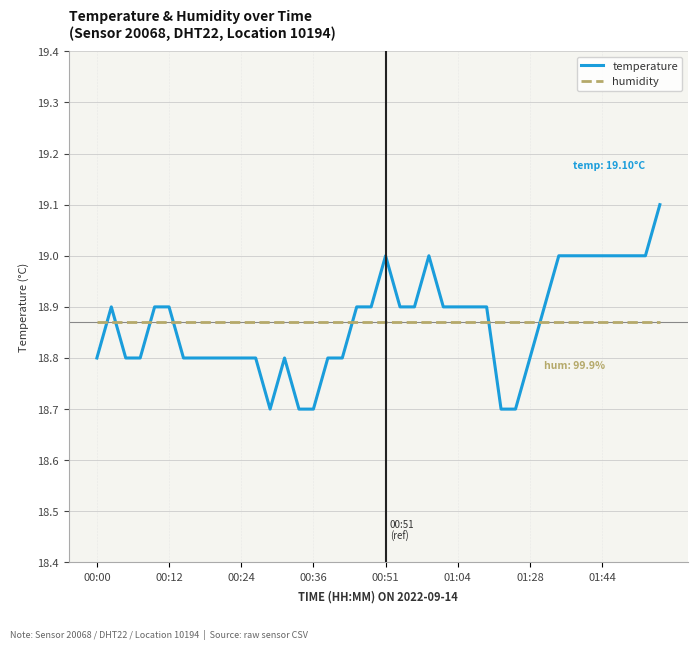

After their last crossing, which series has the higher values: temperature or humidity?

temperature